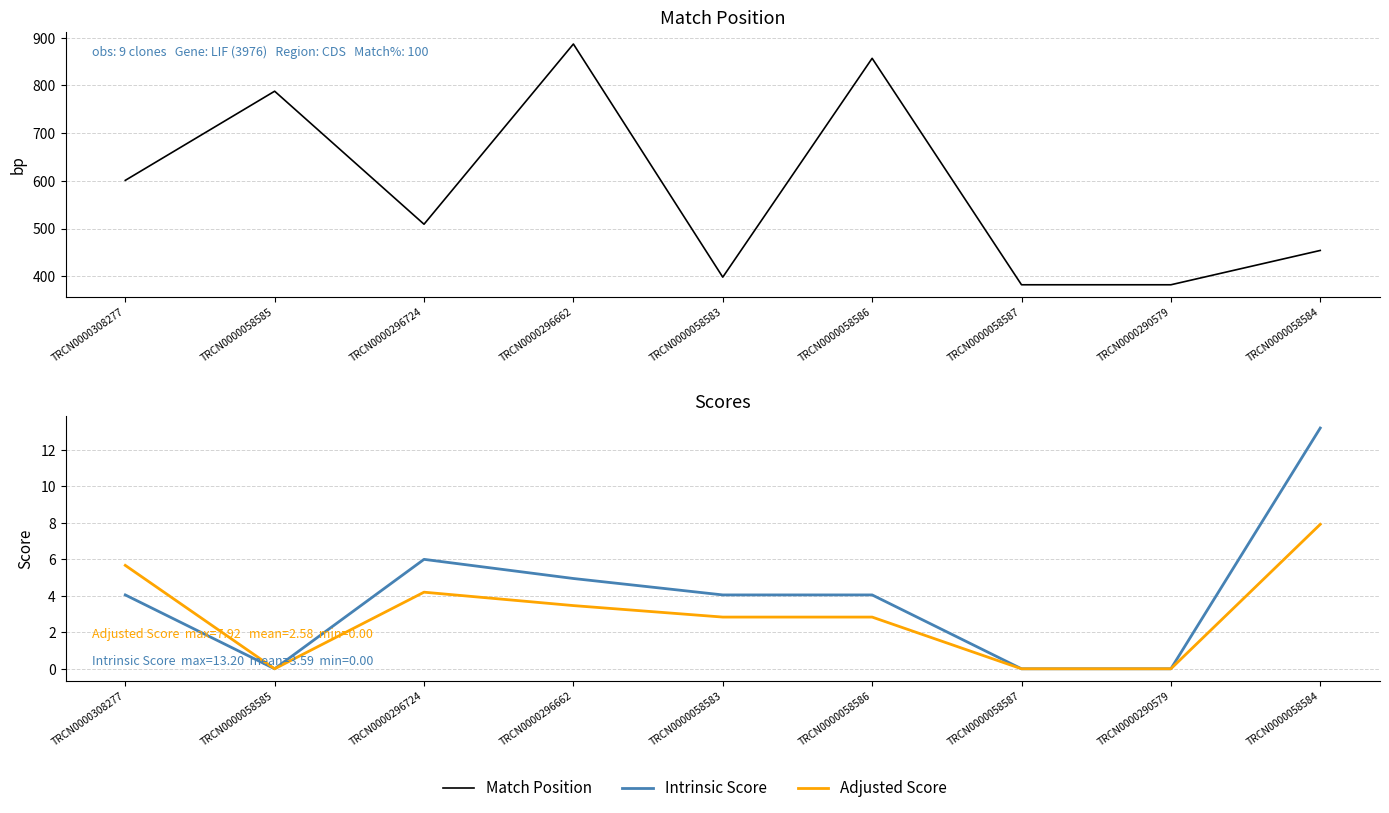

How many data points in Match Position are less than 509?

4